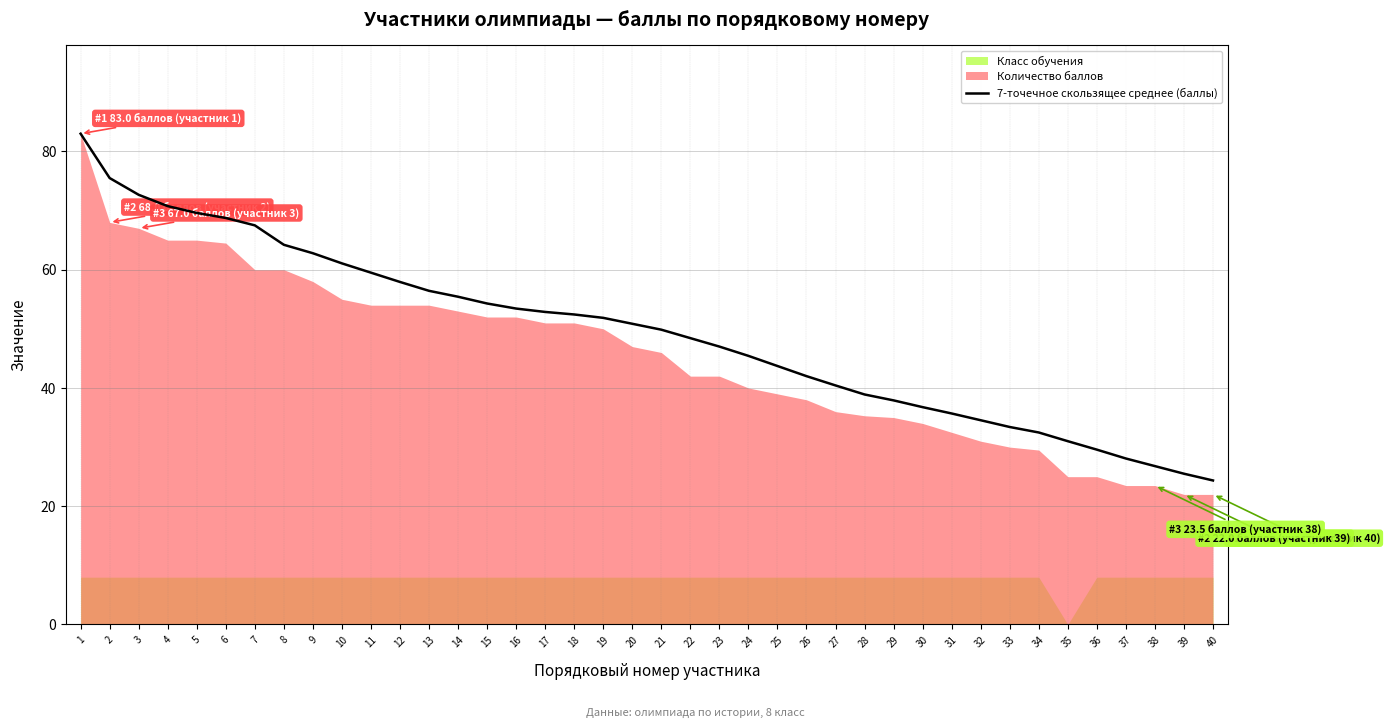

List the labels in order of value, largest first.

1, 2, 3, 4, 5, 6, 7, 8, 9, 10, 11, 12, 13, 14, 15, 16, 17, 18, 19, 20, 21, 22, 23, 24, 25, 26, 27, 28, 29, 30, 31, 32, 33, 34, 35, 36, 37, 38, 39, 40